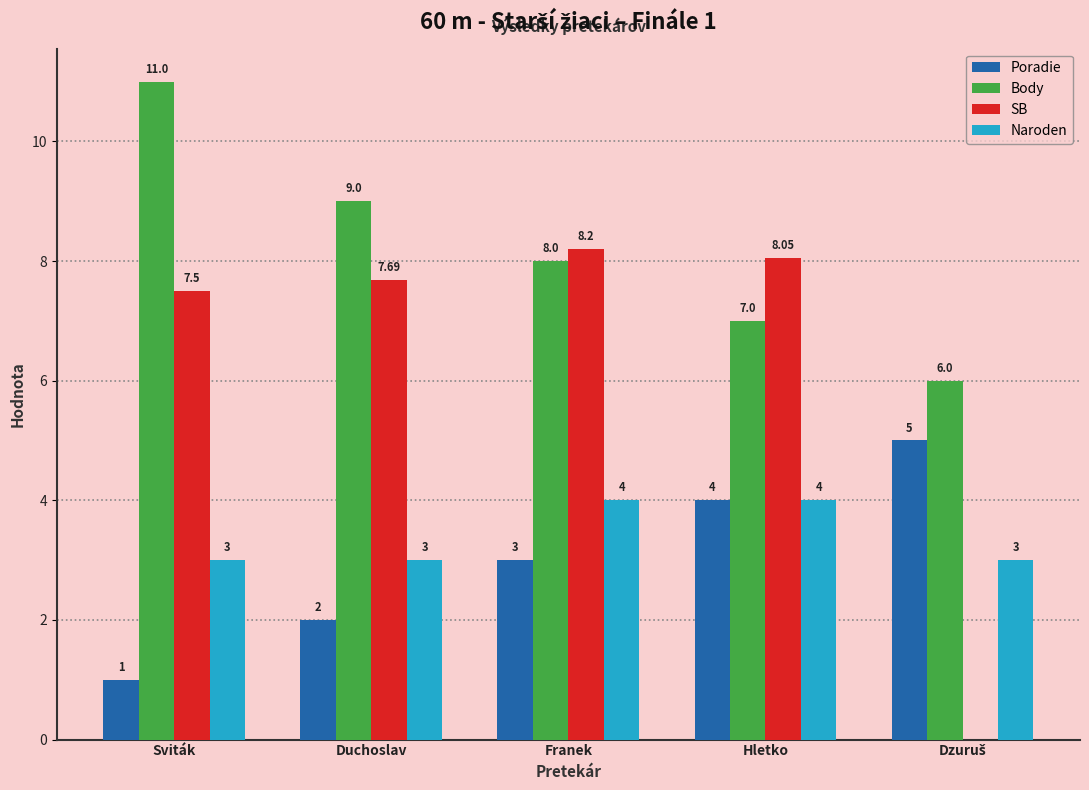

What is the sum of the Naroden values at Hletko and Sviták?

7.0